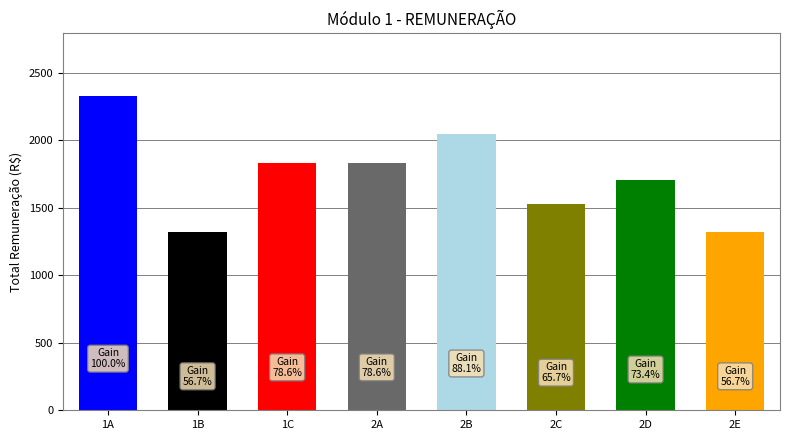

The chart shows a value of 1527.9 at 2C. True or false?

True